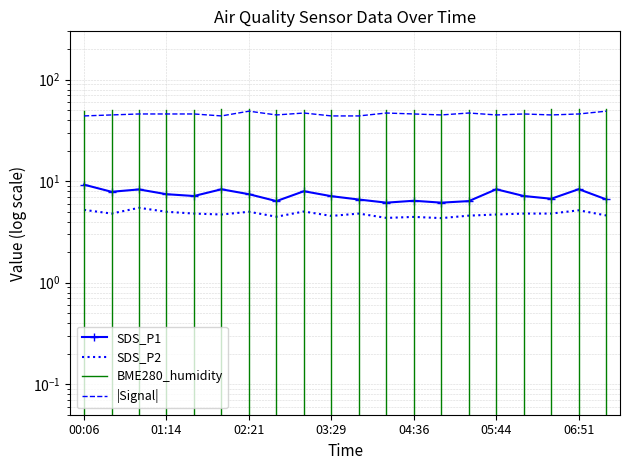

What is the difference between the SDS_P1 values at 5 and 6?

0.9